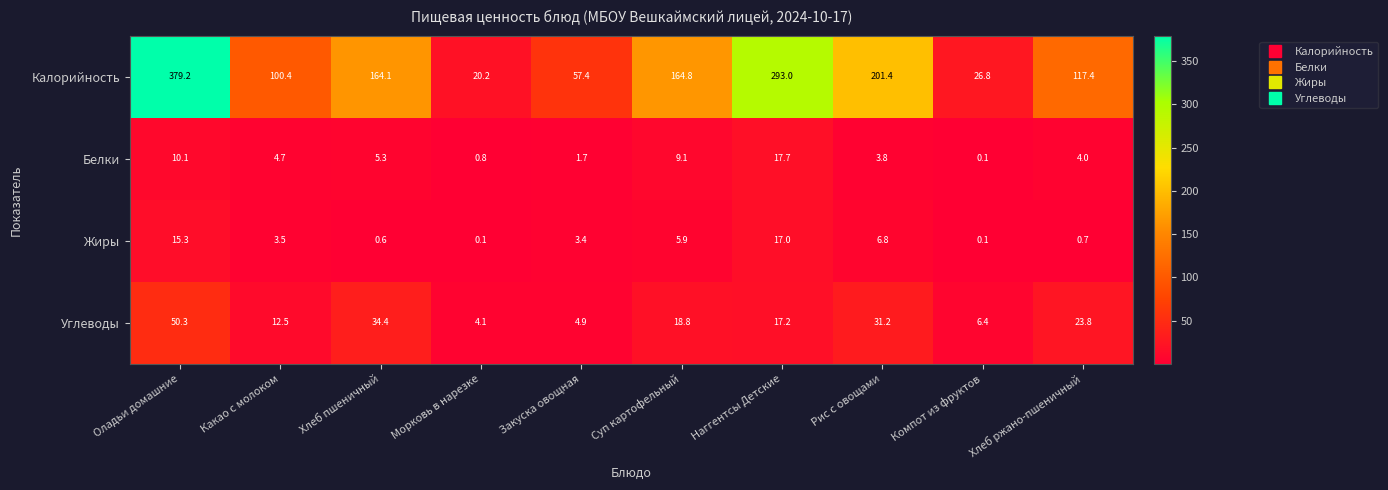

What is the sum of all Калорийность values?

1524.7